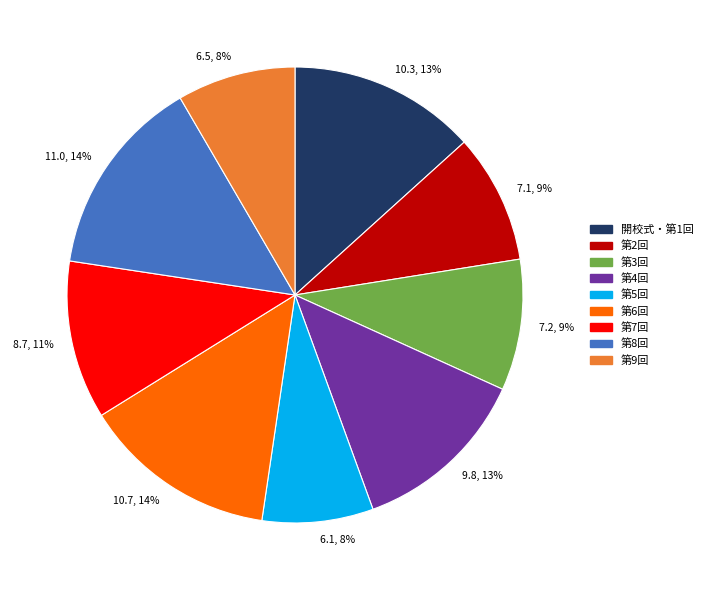

Is it true that 第2回 is 1% of the pie?

False